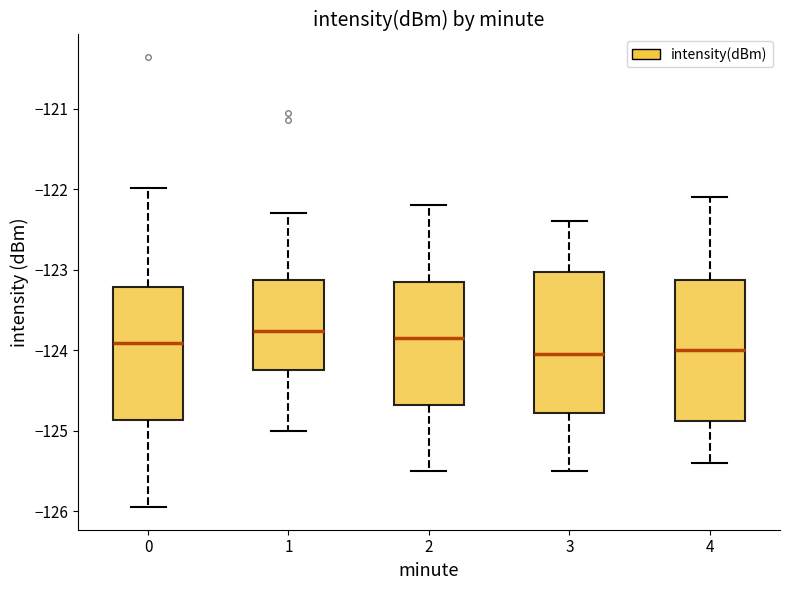

Where does the upper whisker of the box at x = 1 end on the y-axis? The values are not printed on the chart, so give them approximately, as read against the axis.

-122.3